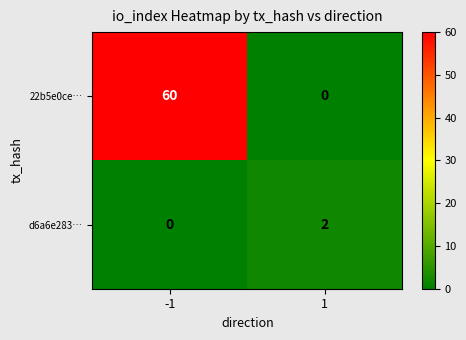

At 1, list the series in order from largest to smallest.

d6a6e283…, 22b5e0ce…